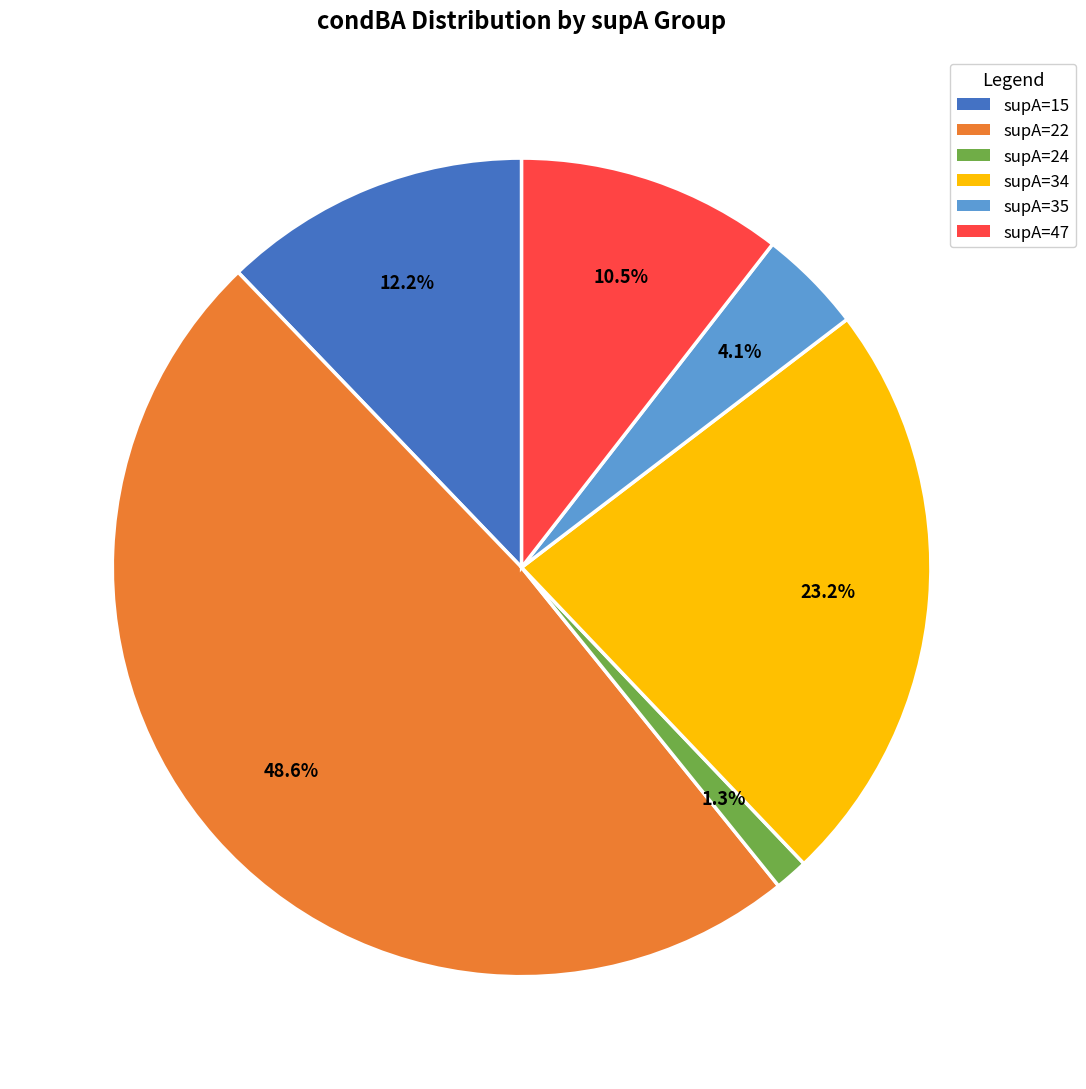

Is supA=15 the majority of the pie?

No